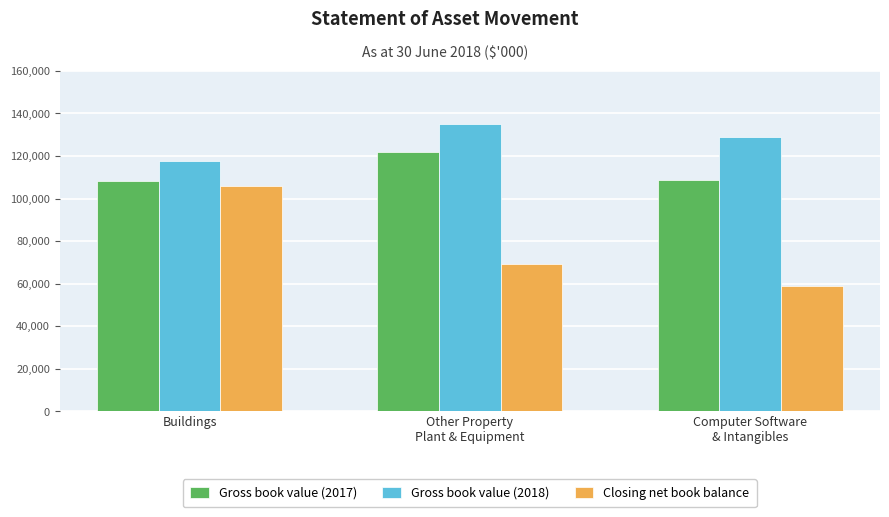

What is the maximum value for Closing net book balance?

106017